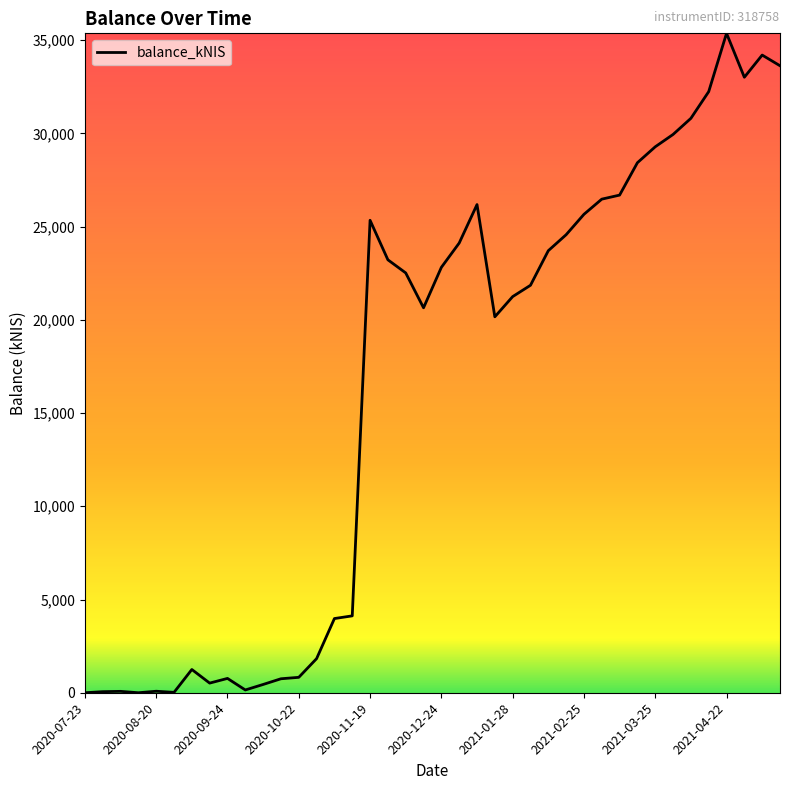

How many values exceed 22516?

20